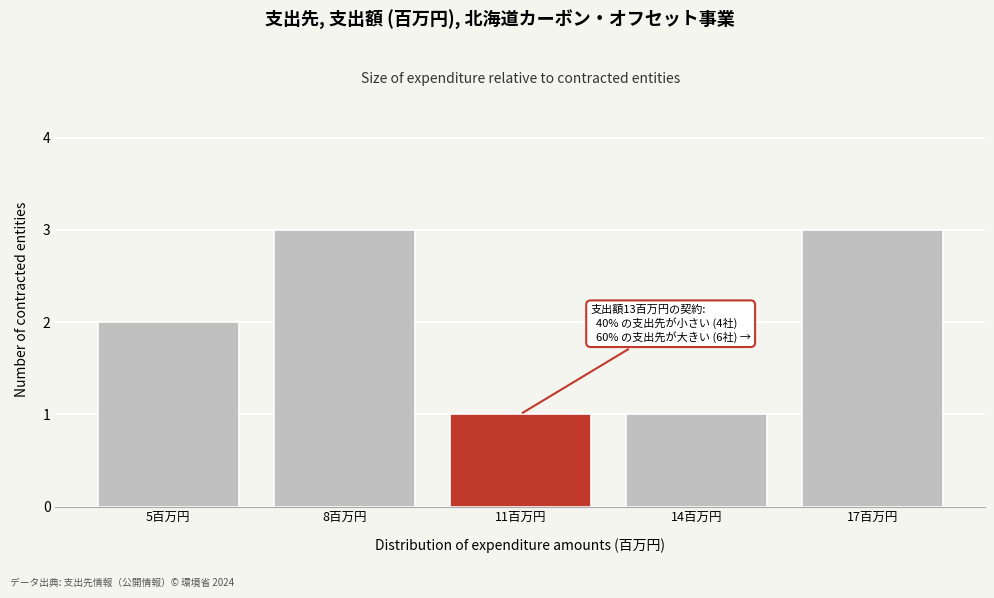

Reading right to left, list all the values displayed in this chart.

17百万円=3	14百万円=1	11百万円=1	8百万円=3	5百万円=2